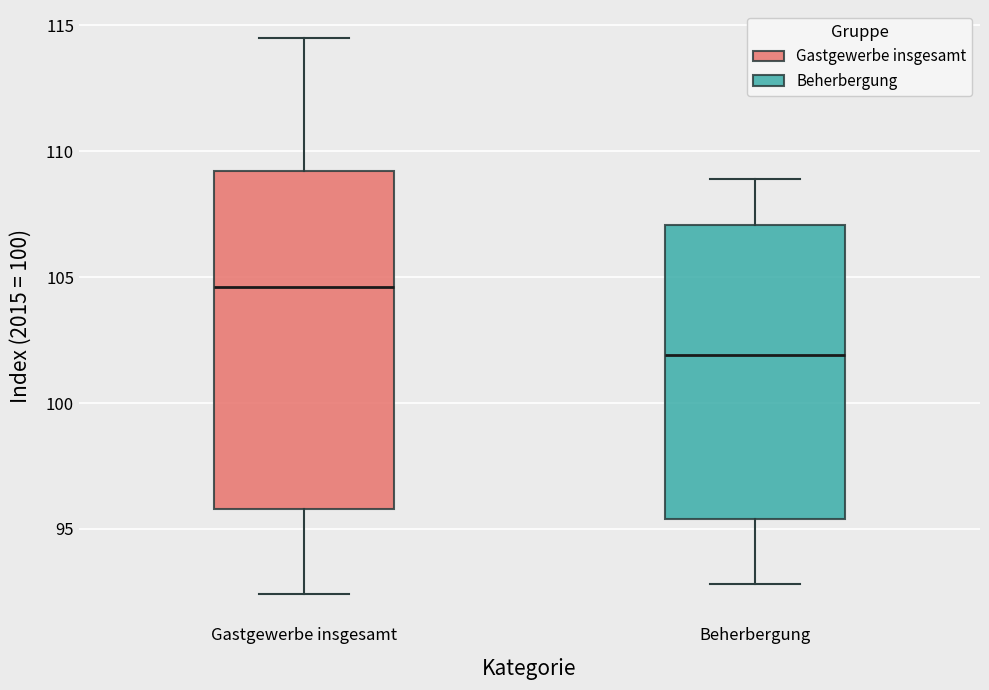

Where does the lower whisker of the box for Beherbergung end on the y-axis? The values are not printed on the chart, so give them approximately, as read against the axis.

93.0